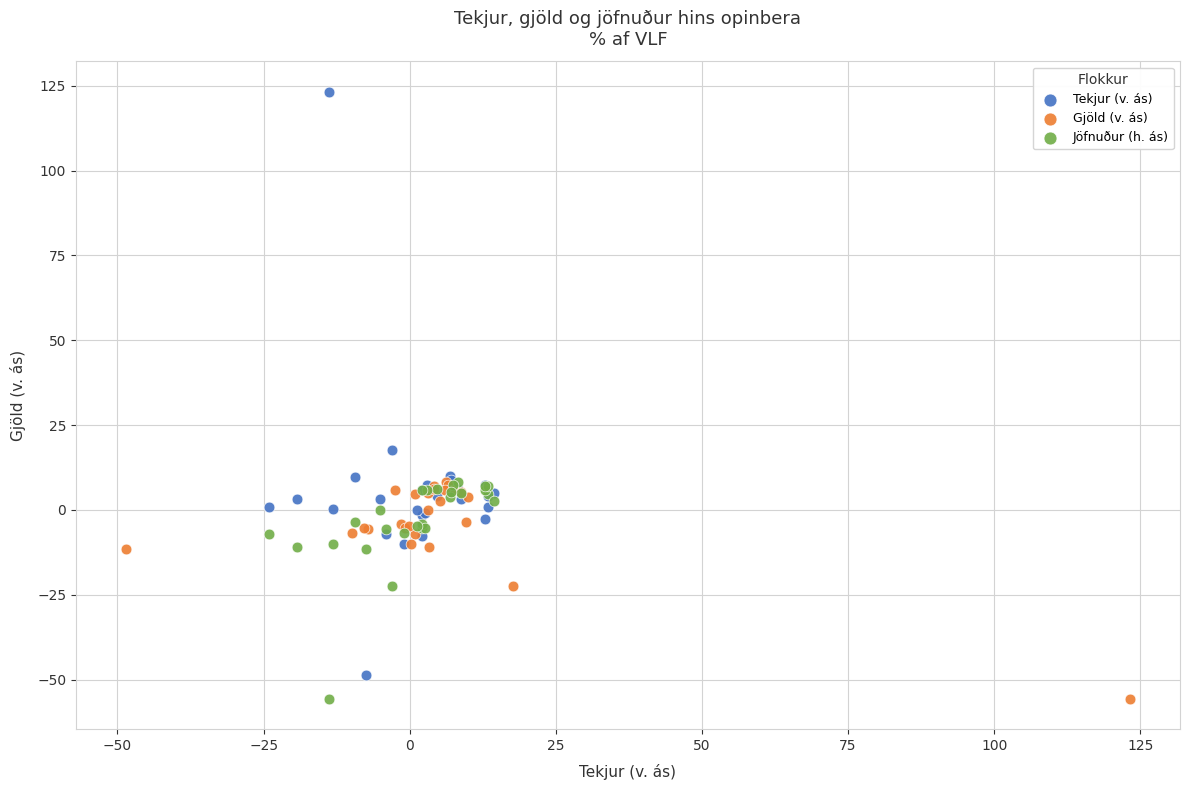

Which series has the widest spread of Y values?

Tekjur (v. ás)